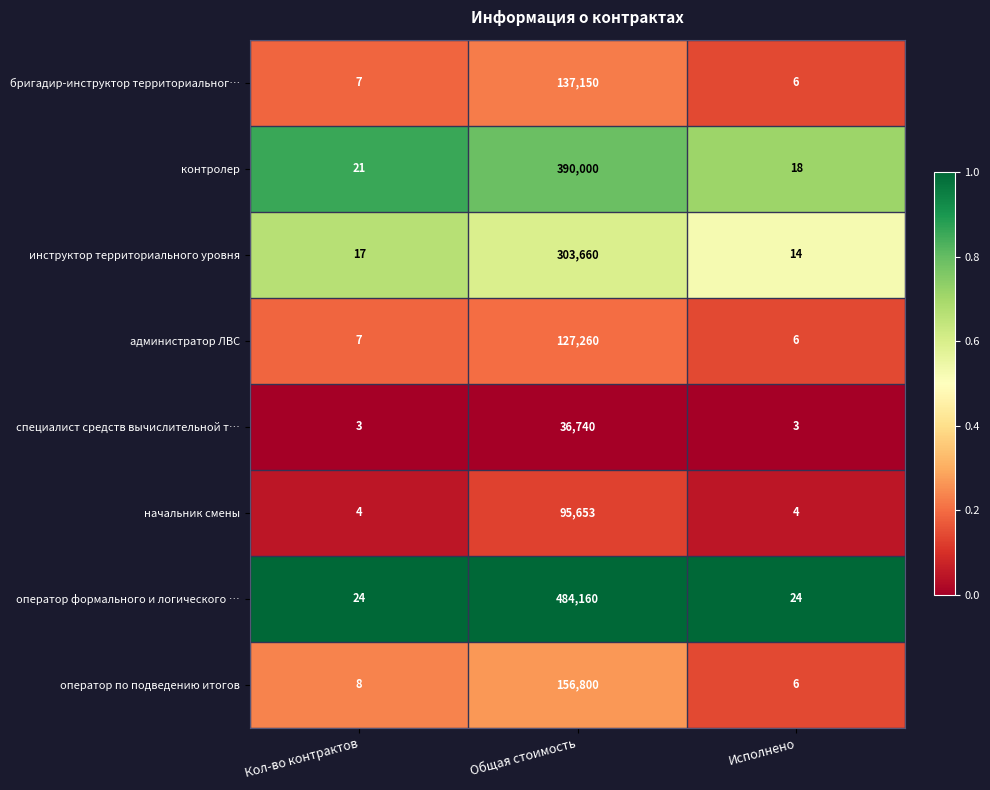

List the series in order of their peak value, highest first.

оператор формального и логического …, контролер, инструктор территориального уровня, оператор по подведению итогов, бригадир-инструктор территориальног…, администратор ЛВС, начальник смены, специалист средств вычислительной т…